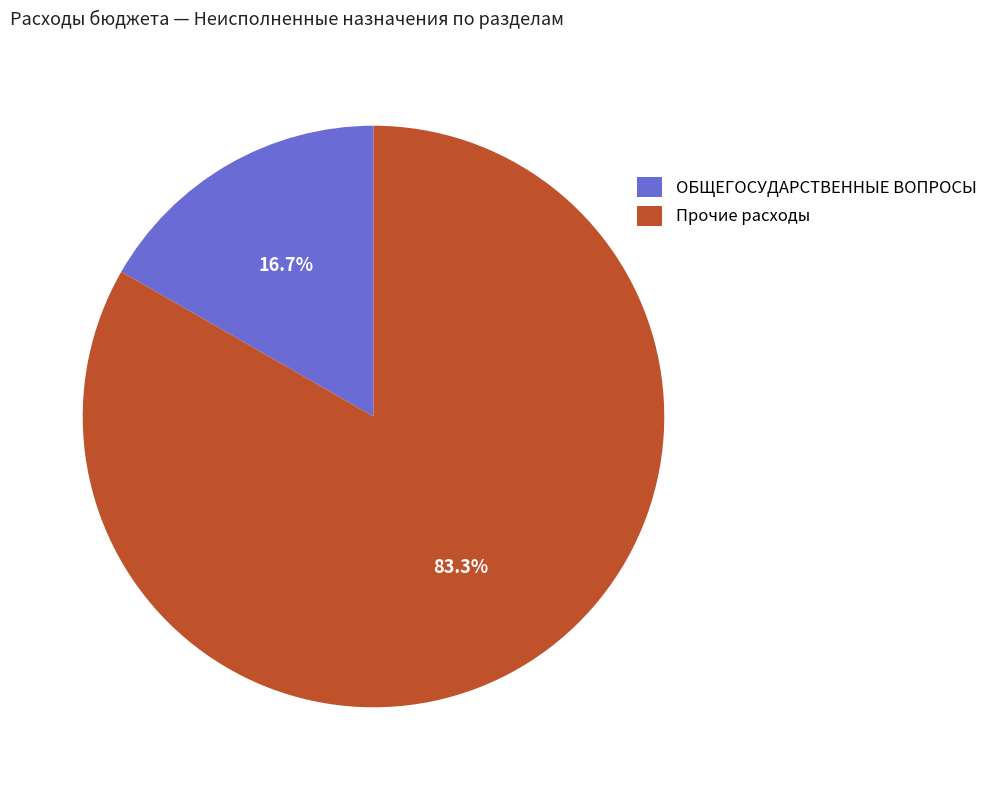

How many slices are in this pie chart?

2